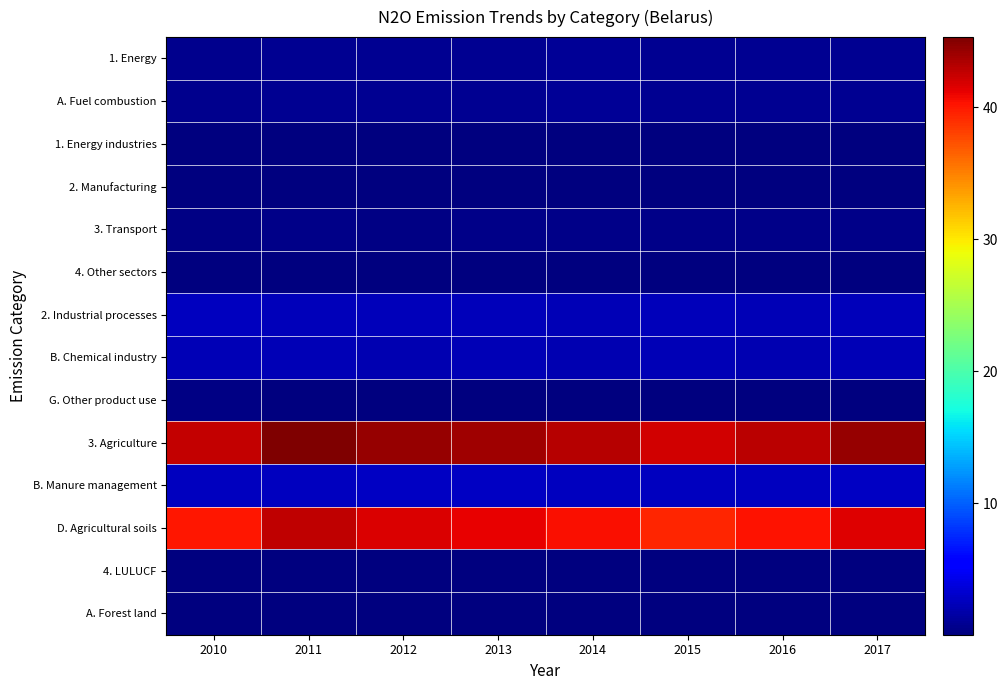

Rank the series by their maximum value, from highest to lowest.

3. Agriculture, D. Agricultural soils, B. Manure management, 2. Industrial processes, B. Chemical industry, 1. Energy, A. Fuel combustion, 3. Transport, G. Other product use, 4. LULUCF, A. Forest land, 4. Other sectors, 1. Energy industries, 2. Manufacturing